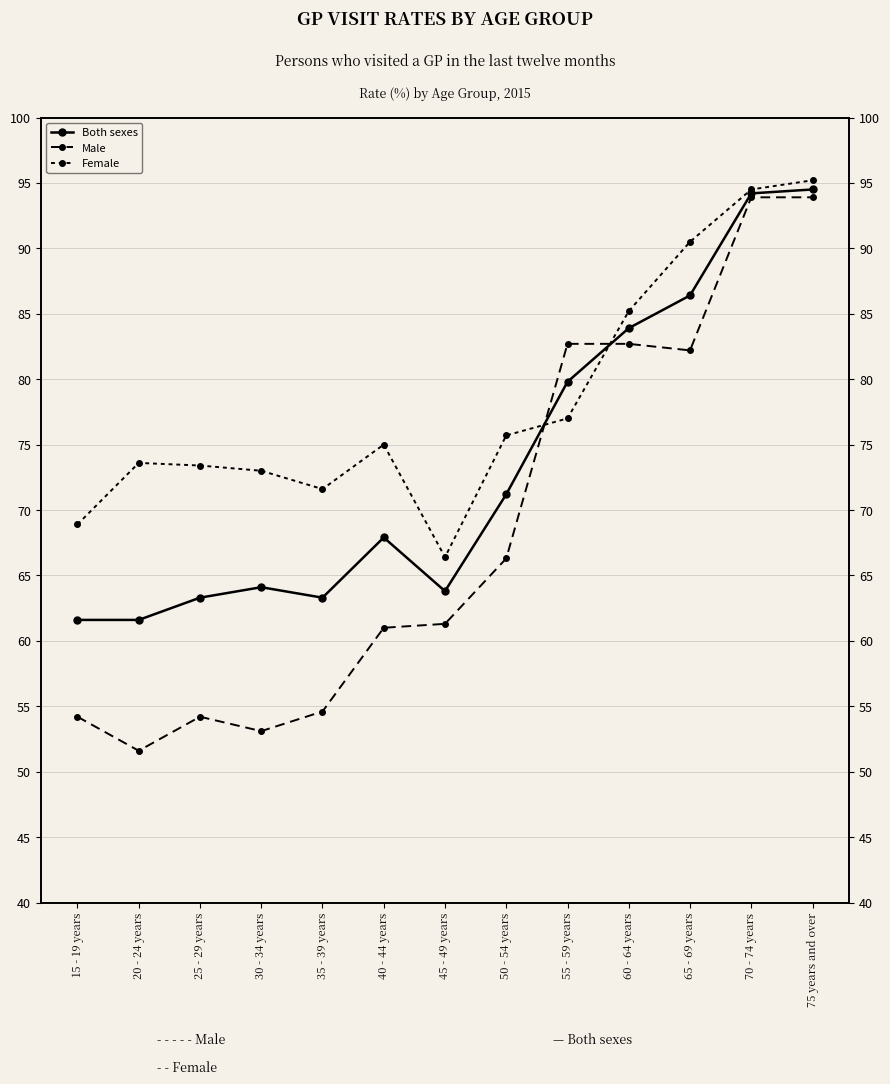

What is the total value across all series at 50 - 54 years?

213.2